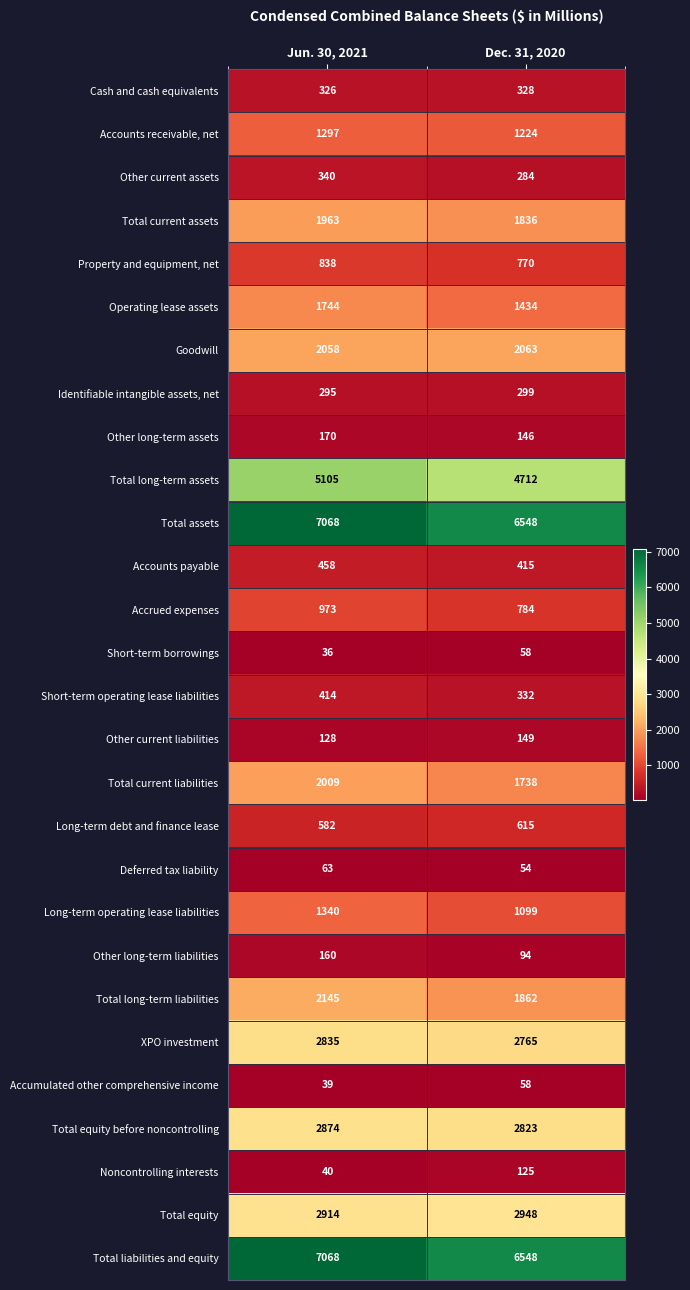

At how many categories does at least one series exceed 3995?

2